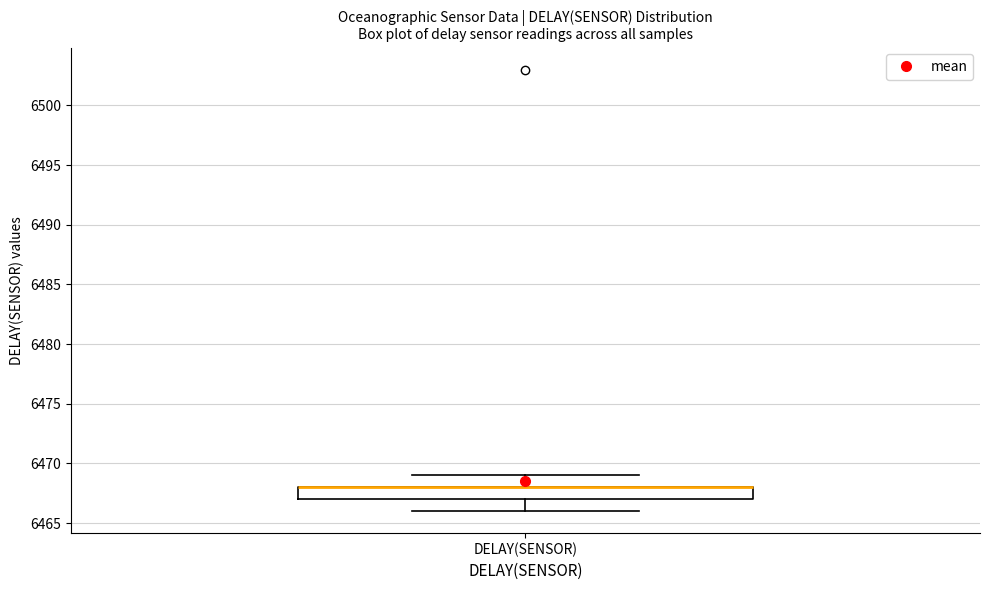

Where is the lower edge of the box for DELAY(SENSOR) on the y-axis? The values are not printed on the chart, so give them approximately, as read against the axis.

6467